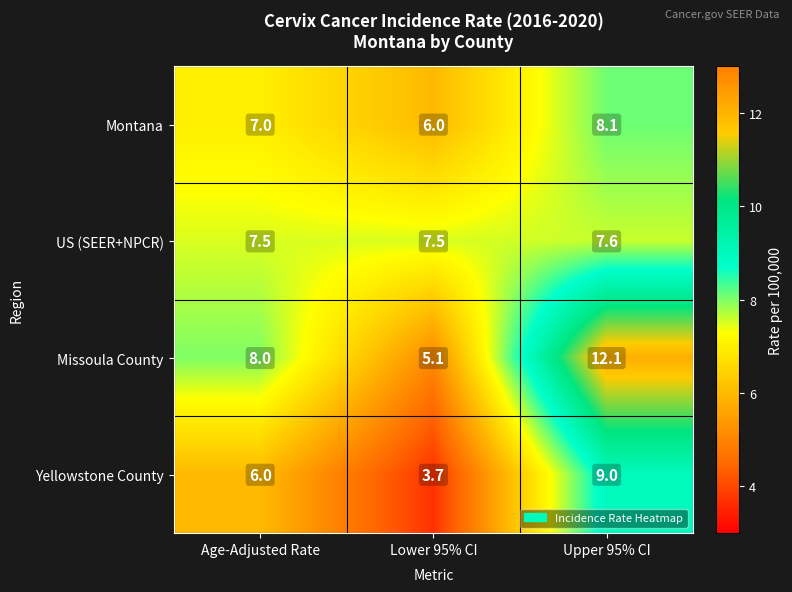

What is the total value across all series at Upper 95% CI?

36.8